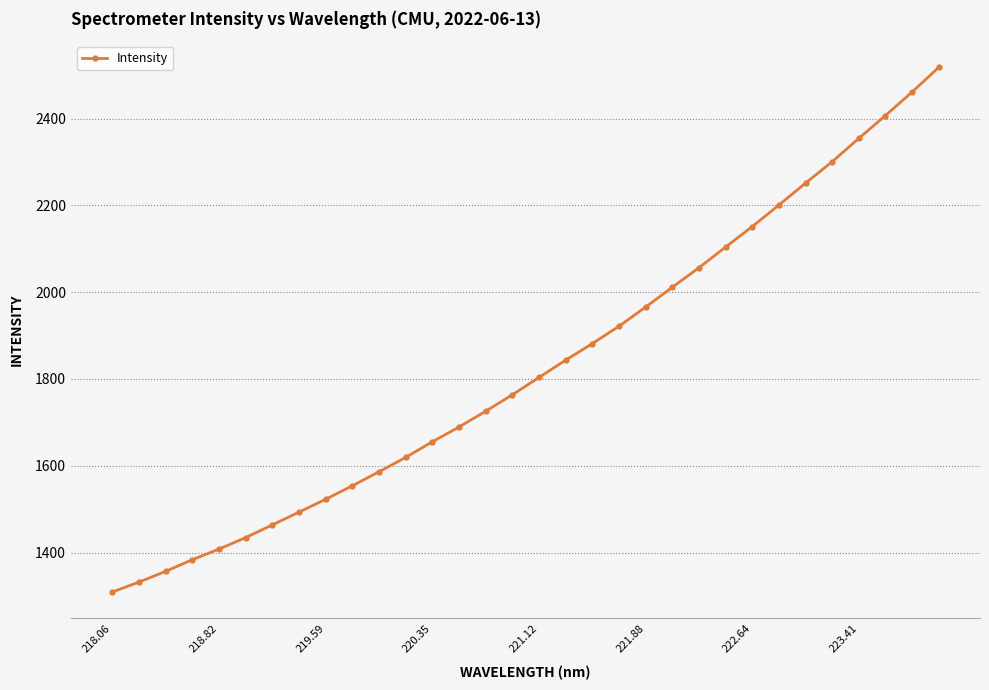

What is the value of the 13th point from the left?

1655.4